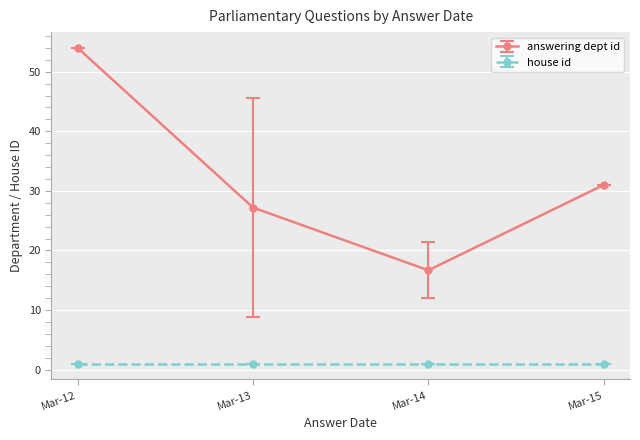

Does the chart have visible grid lines?

Yes